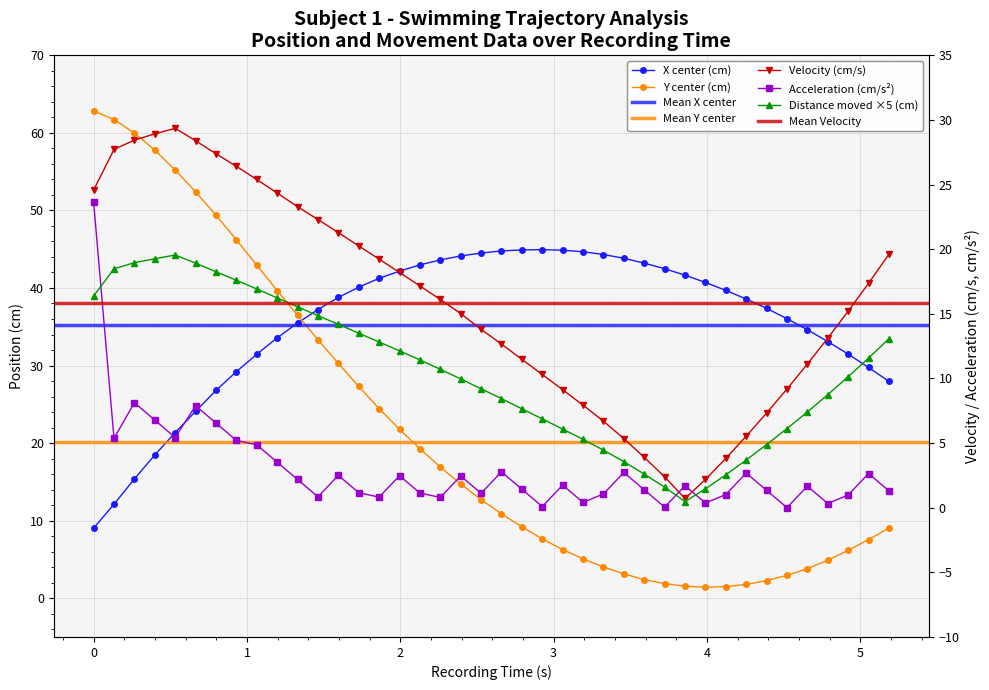

After their last crossing, which series has the higher values: Y center or Acceleration?

Y center